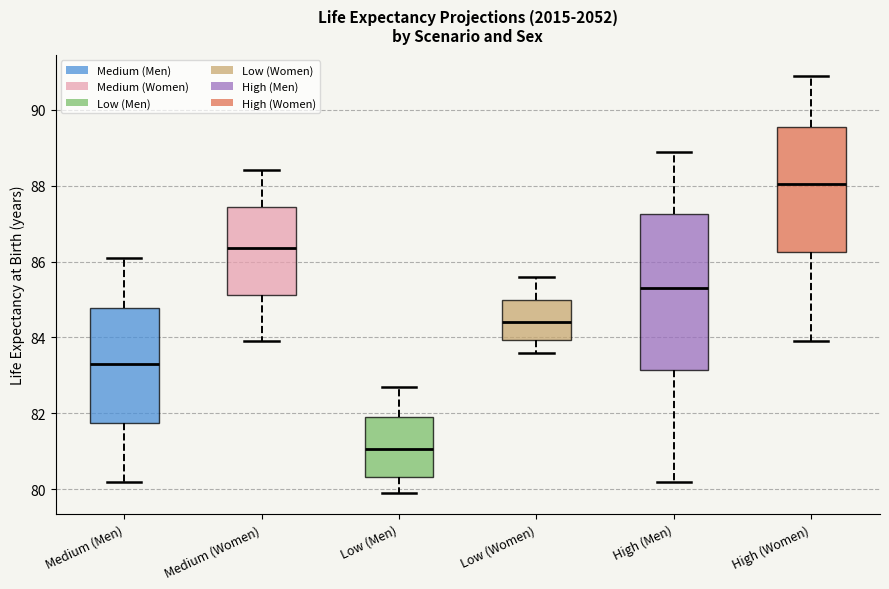

Which box's median line is the lowest?

Low (Men)